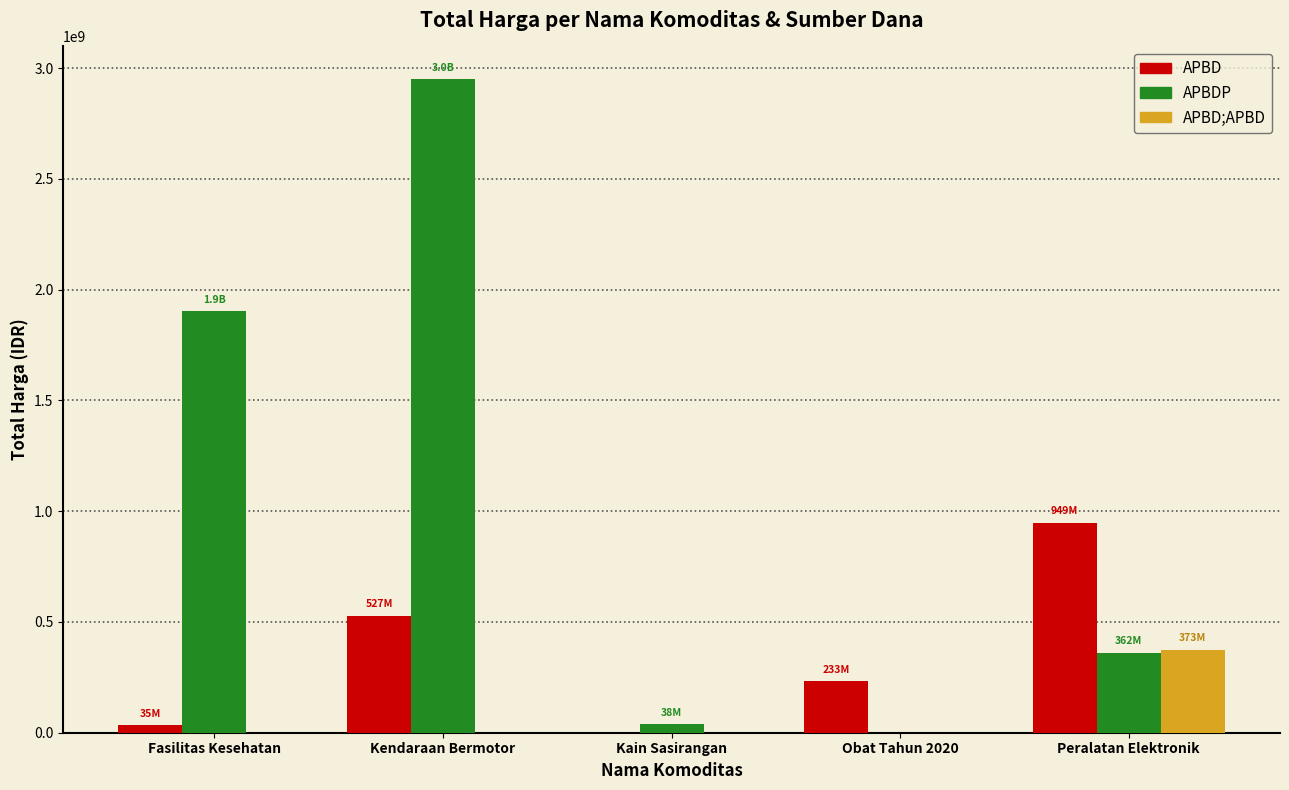

True or false: APBD has a value of 350381789 at Kendaraan Bermotor.

False